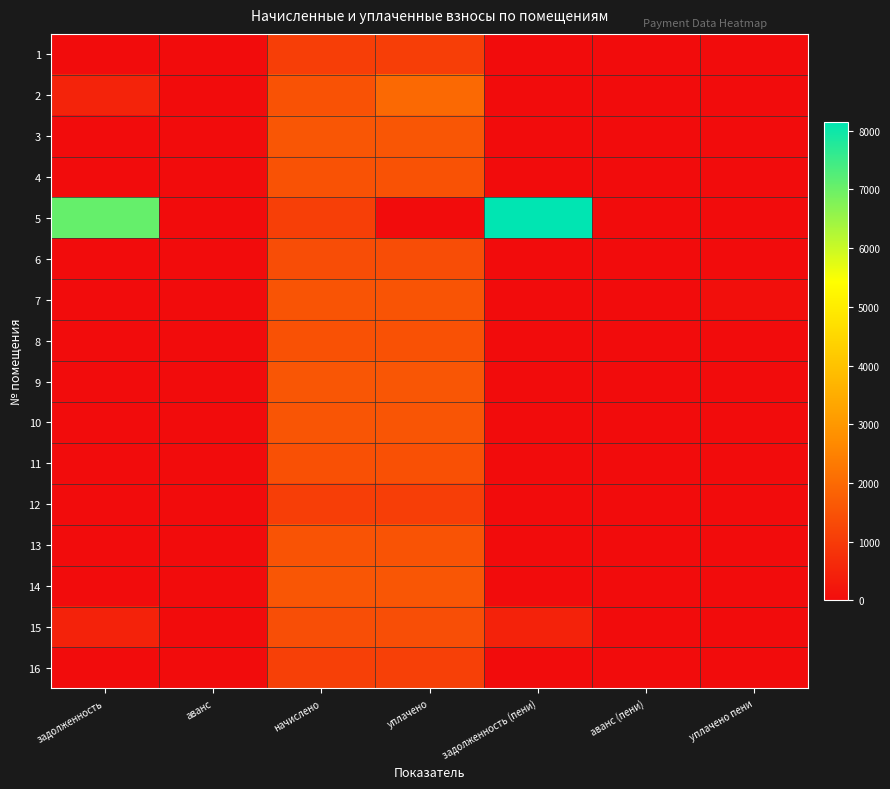

At how many categories does at least one series exceed 7245?

1